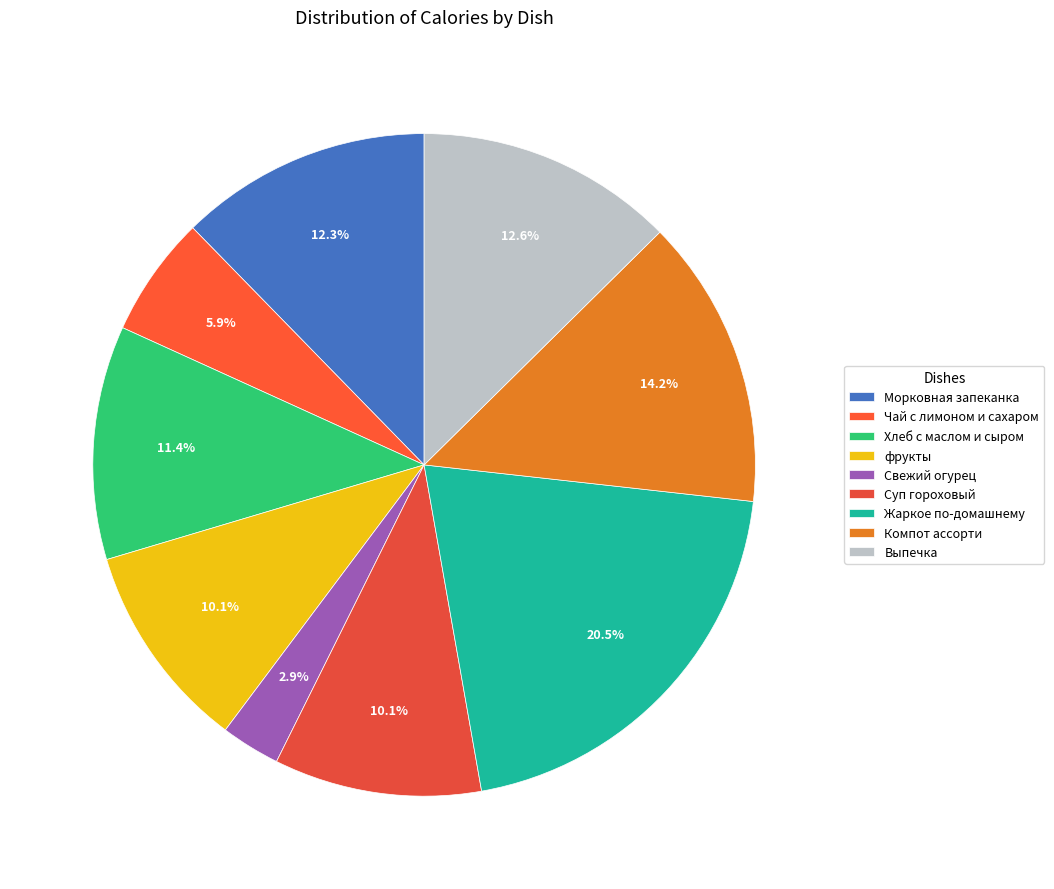

What percentage is the Выпечка slice, to the nearest percent?

13%